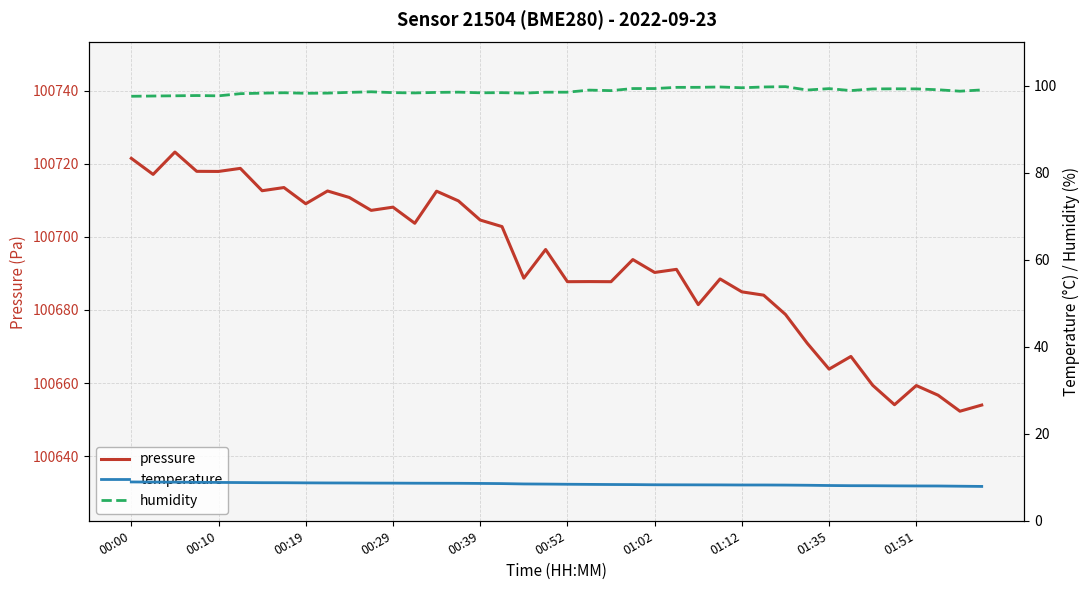

Is the value of temperature at 30 greater than the value of pressure at 30?

No